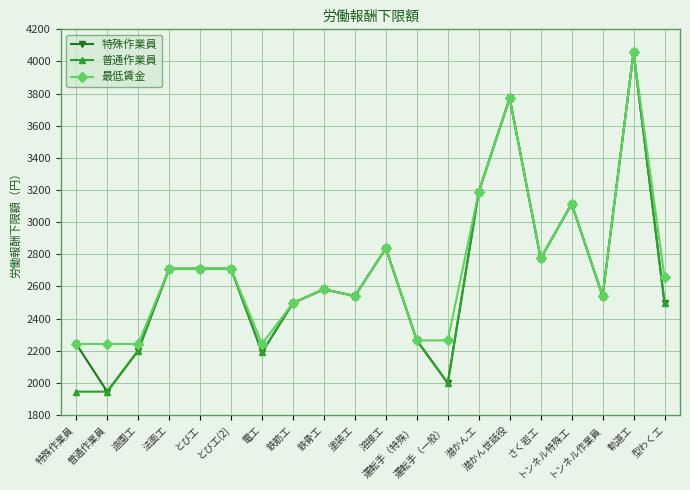

Rank the series by their average value, from lowest to highest.

普通作業員, 特殊作業員, 最低賃金